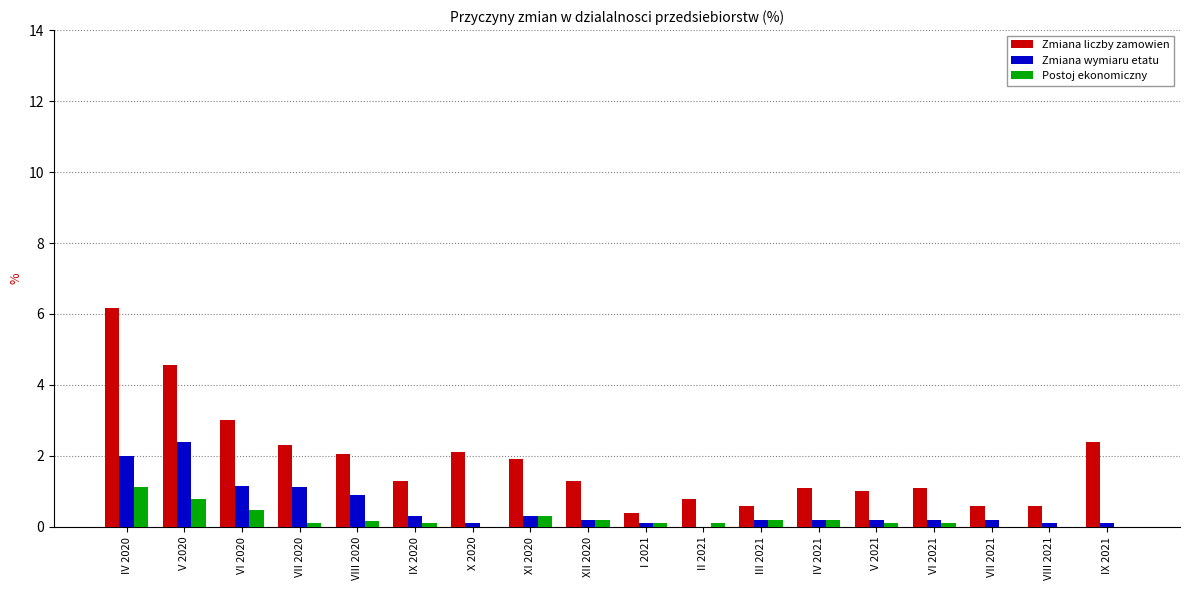

The Zmiana liczby zamowien series shows 1.9 at XI 2020. True or false?

True